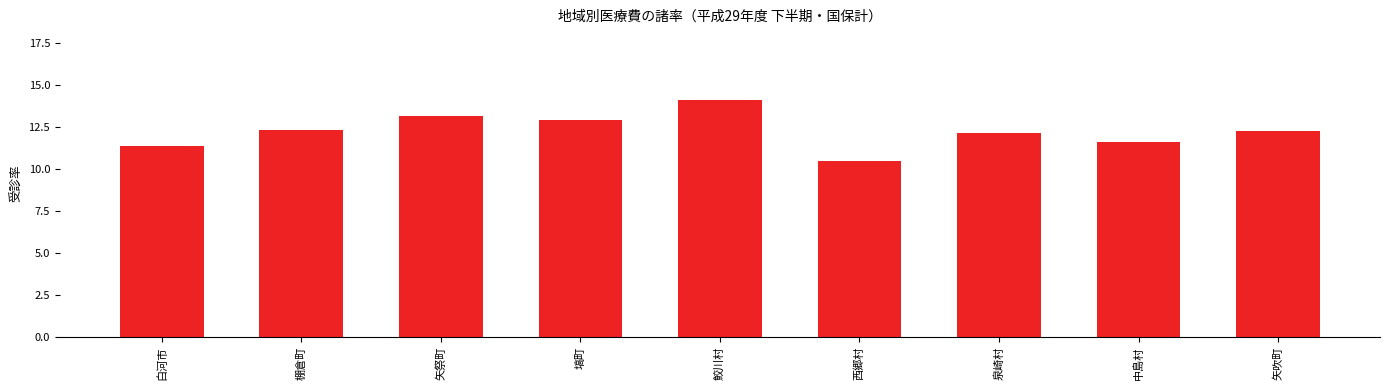

Reading left to right, list all the values displayed in this chart.

11.4	12.3	13.2	12.9	14.1	10.5	12.1	11.6	12.3